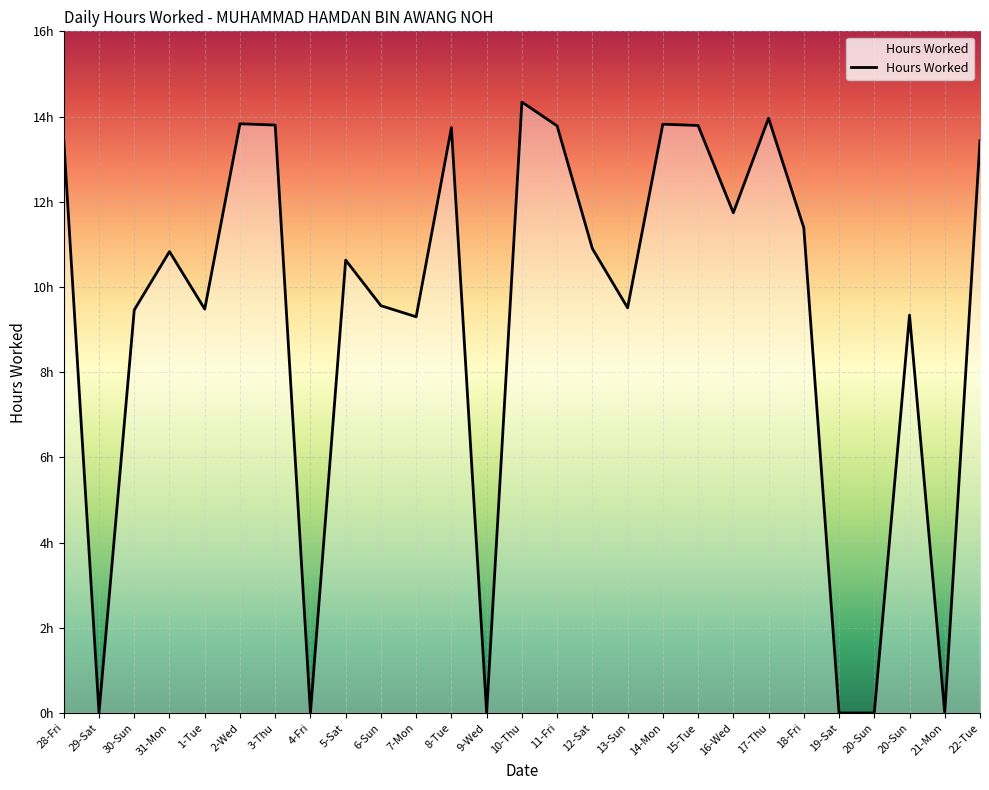

Does the chart display data point markers on the line(s)?

No